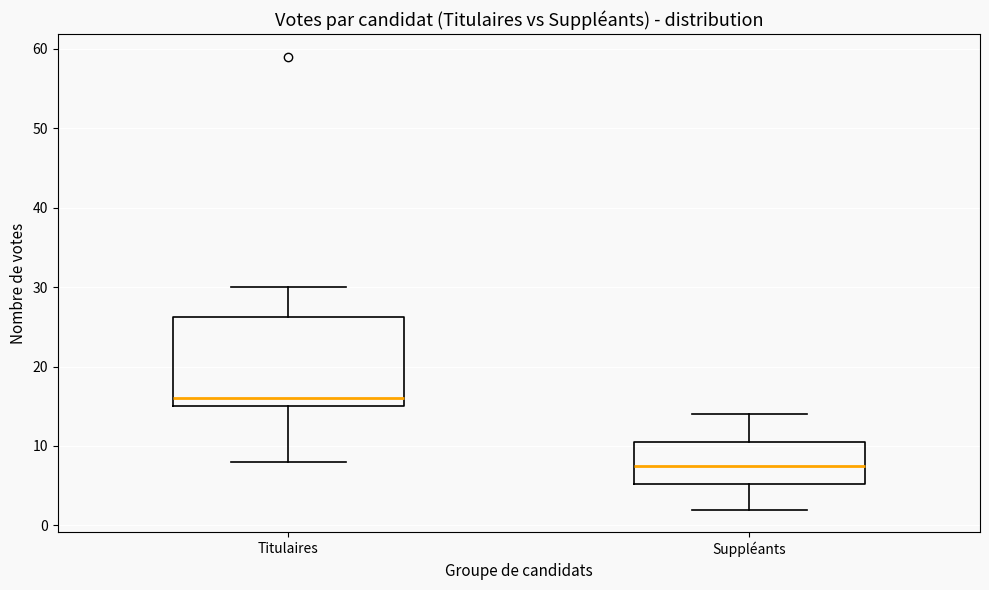

Which box is the tallest, from its lower edge to its upper edge?

Titulaires